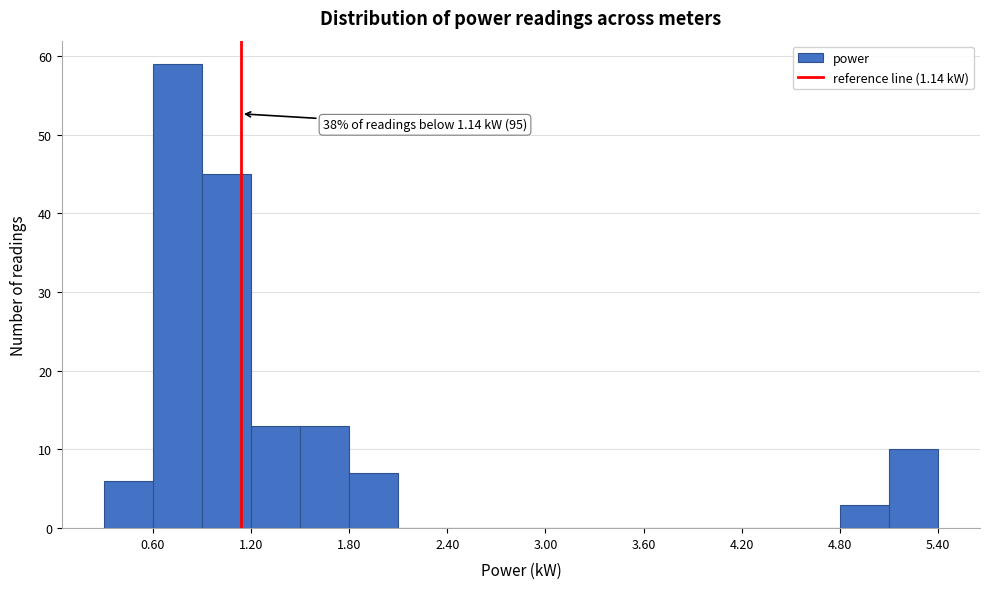

Read against the x-axis, roughly where is the centre of the tallest bar?

0.8